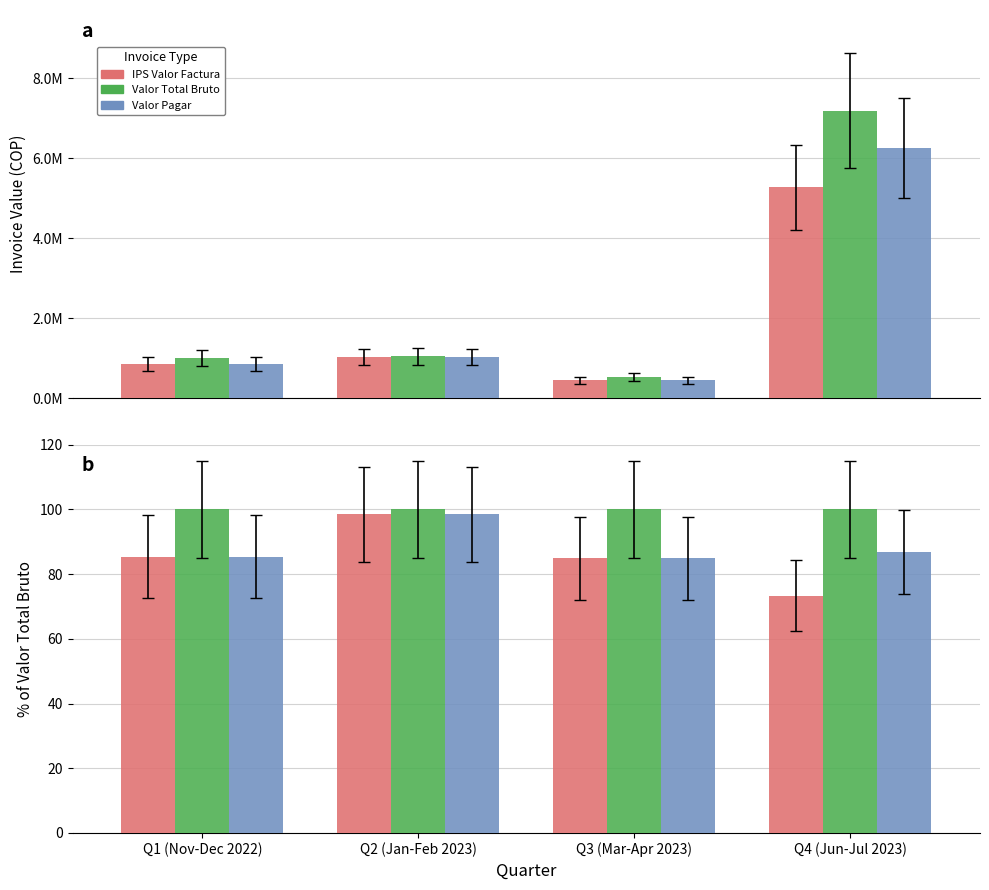

Is the value of Valor Pagar at Q2 (Jan-Feb 2023) greater than the value of IPS Valor Factura at Q2 (Jan-Feb 2023)?

No